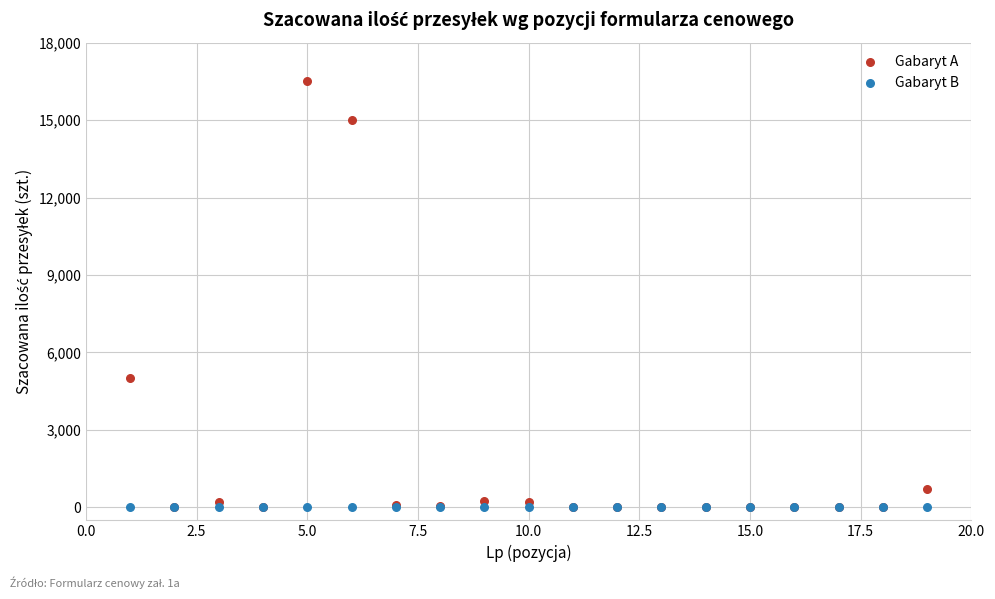

In the Gabaryt A series, what Y value is closest to 8250?

5000